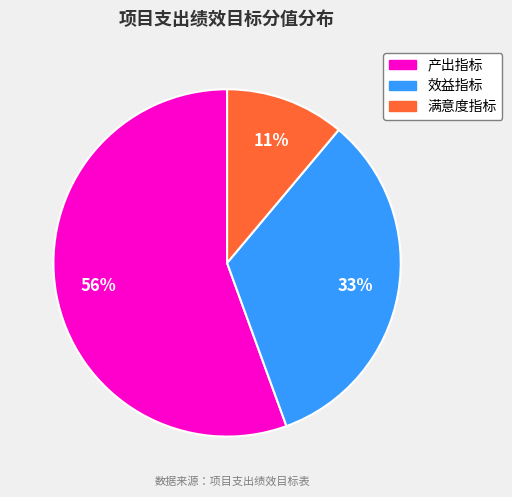

What is the largest slice in the pie chart?

产出指标